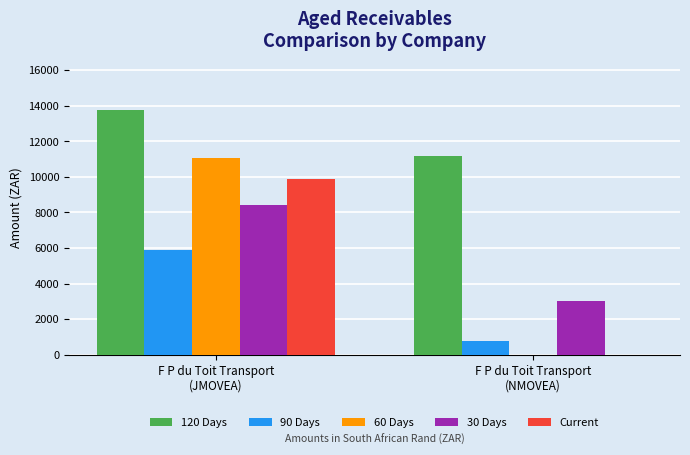

The 60 Days series shows 19026.2 at F P du Toit Transport
(JMOVEA). True or false?

False